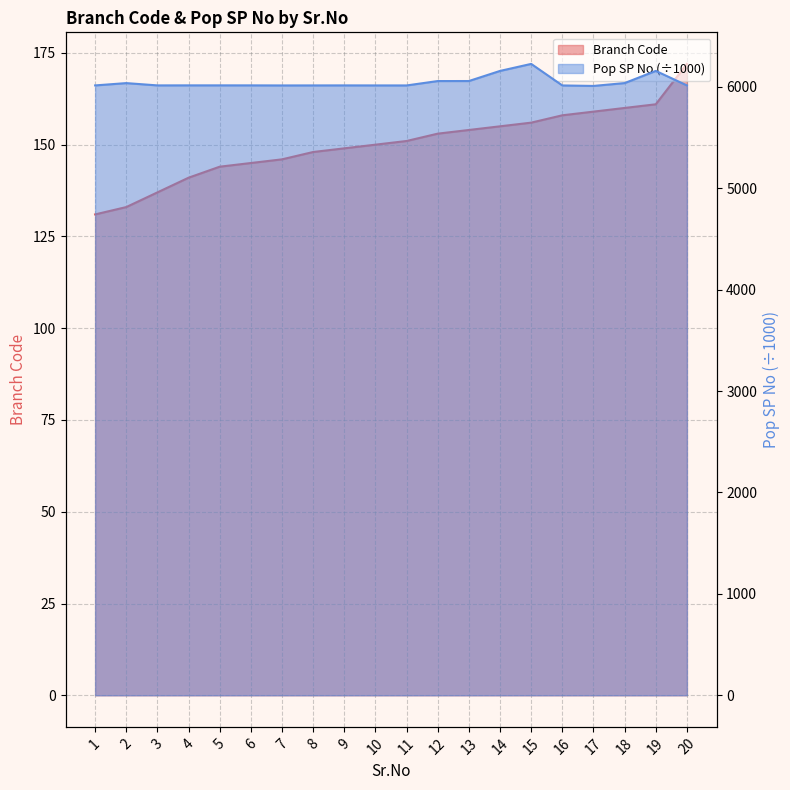

What value does the Branch Code series have at 10?

150.0